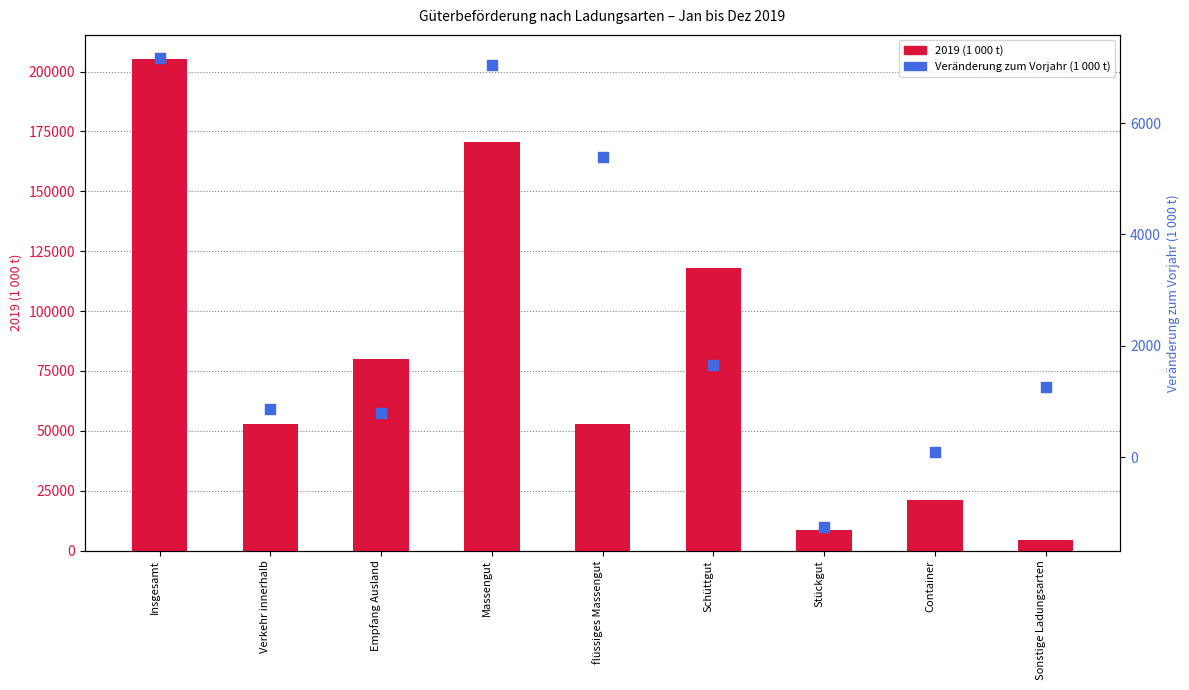

Which series contains the lowest Y value?

Veränderung zum Vorjahr (1 000 t)